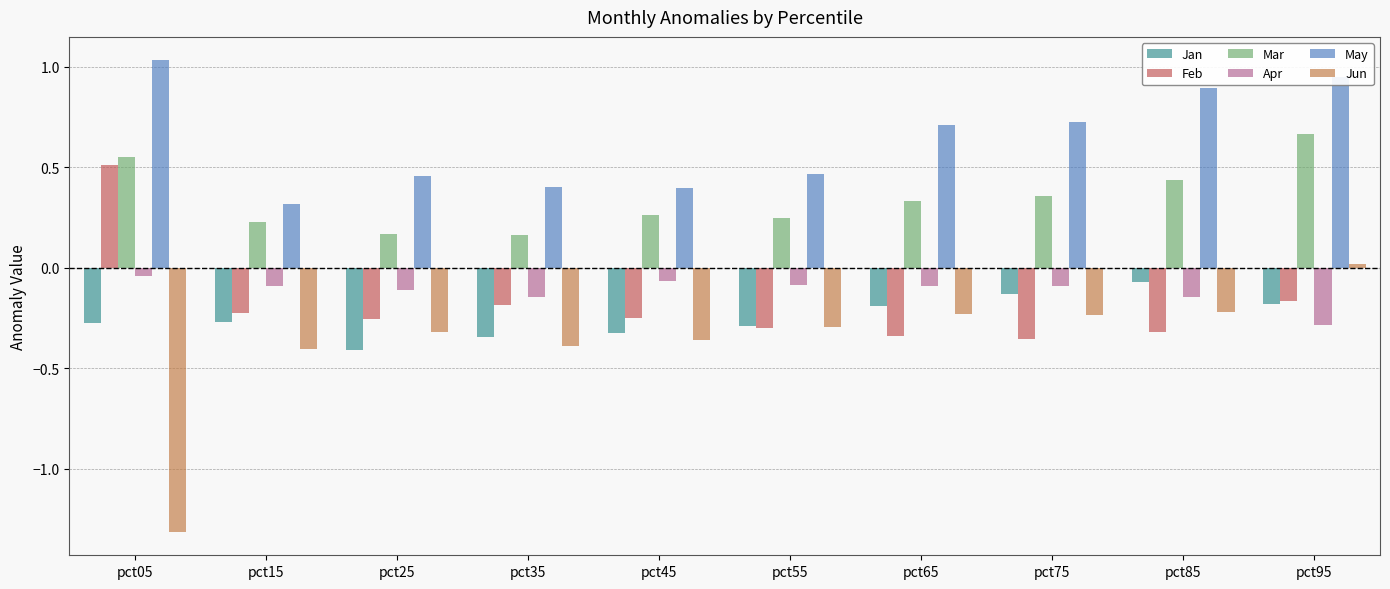

Count the number of data series in this chart.

6